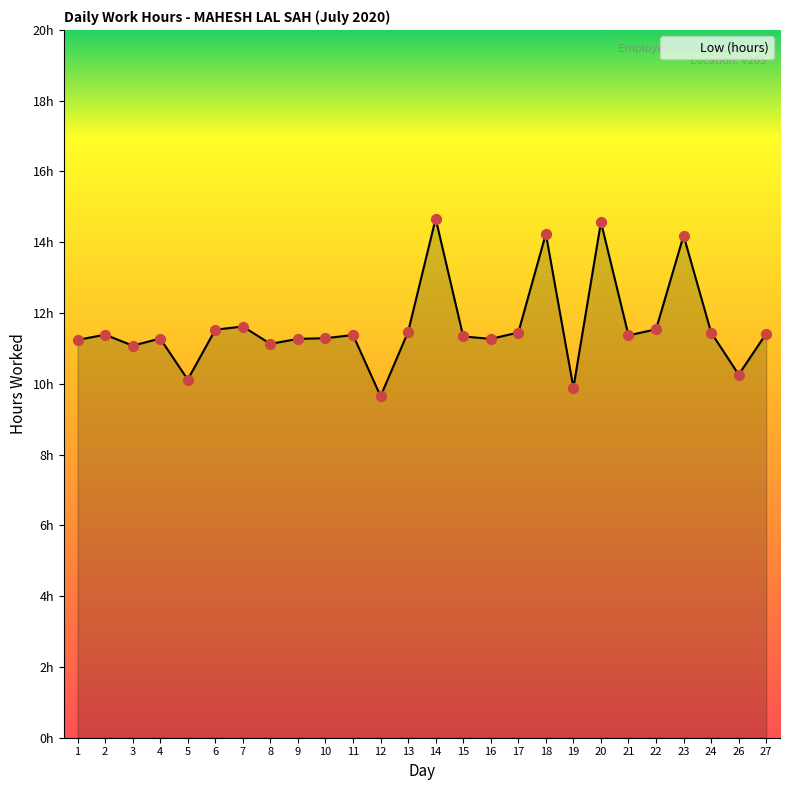

What is the ratio of the value at 22 to the value at 17?

1.0